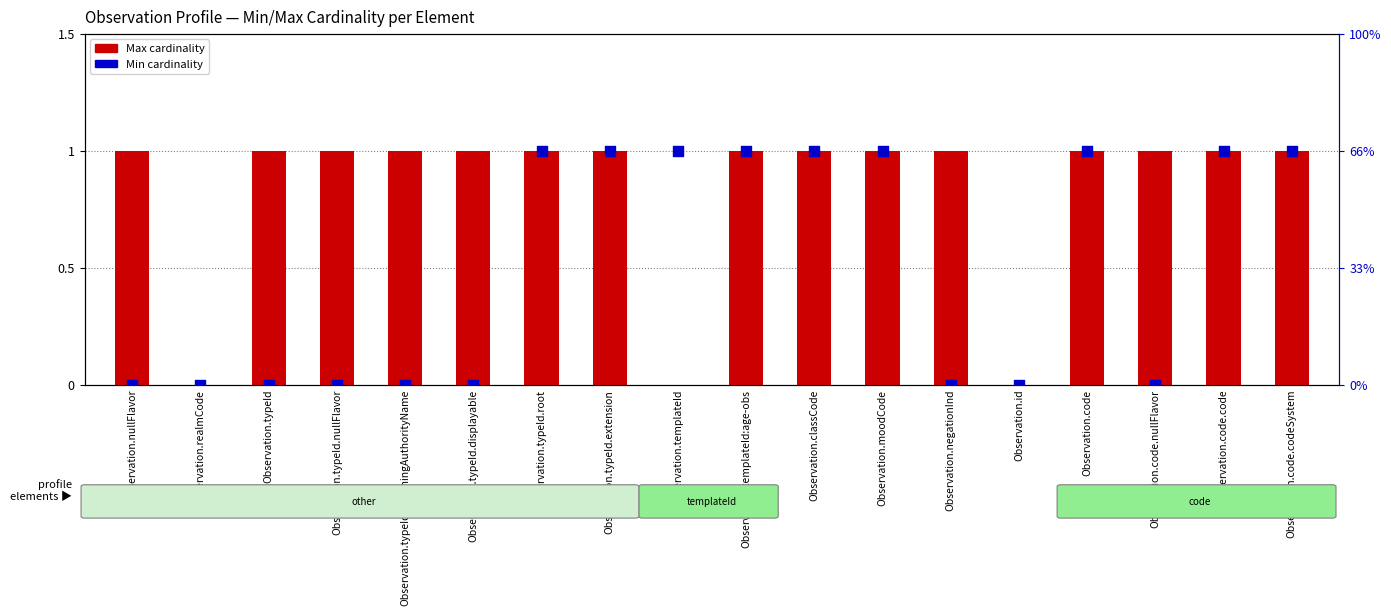

Which series has the largest Y range (max minus min)?

Max cardinality